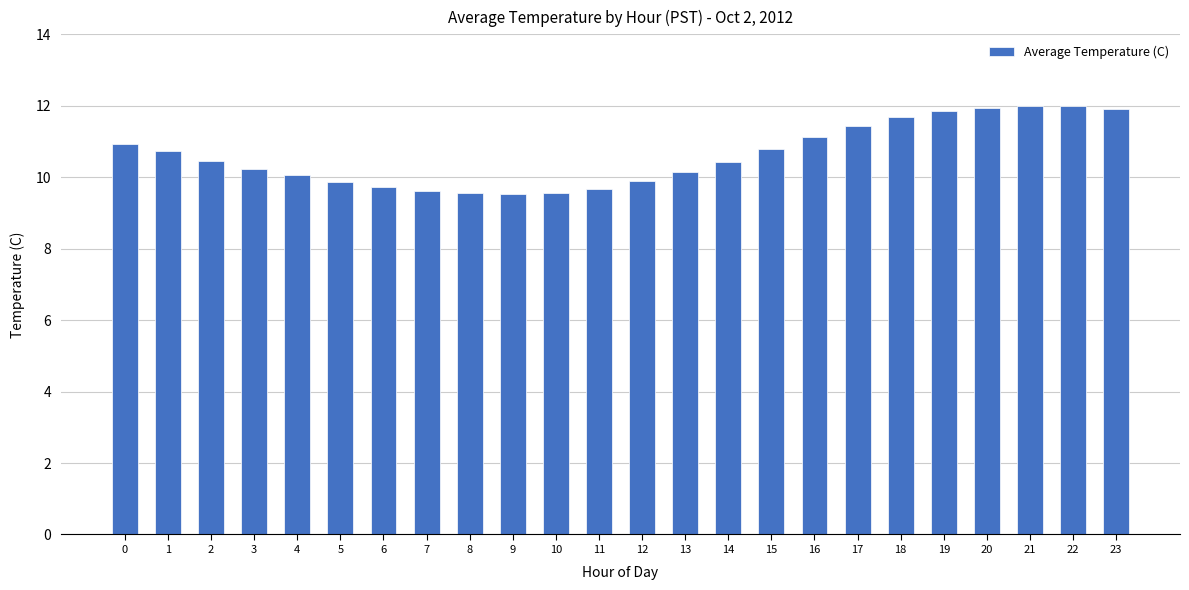

What is the greatest value displayed?

12.0